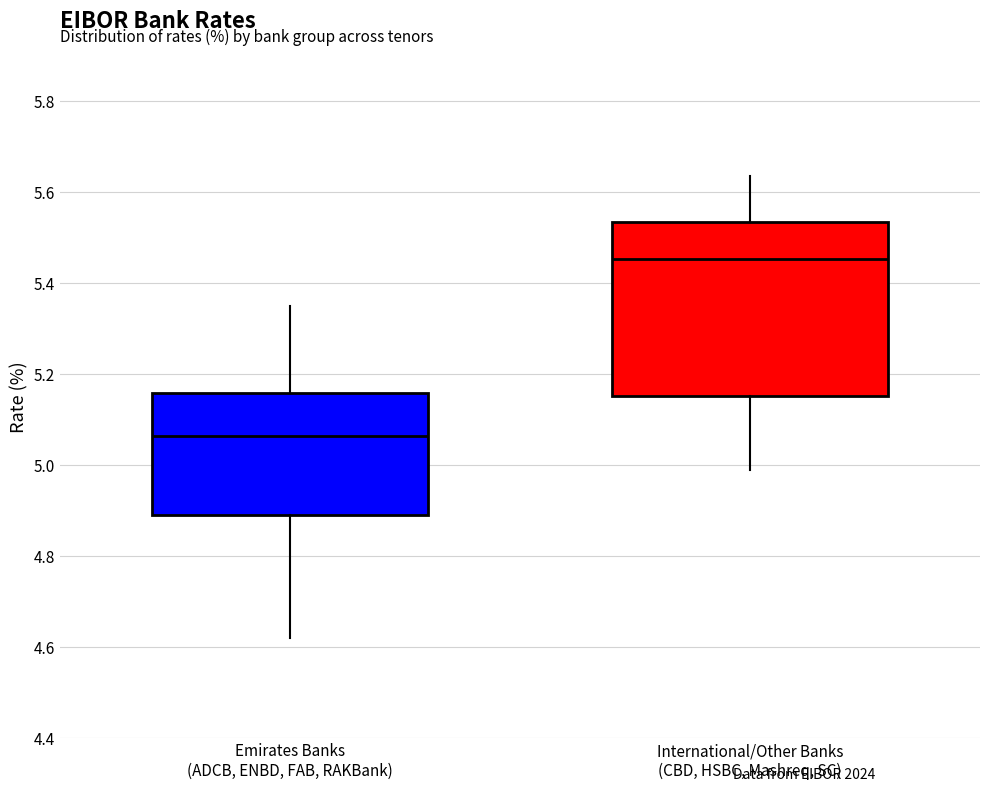

Which box is the tallest, from its lower edge to its upper edge?

International/Other Banks (CBD, HSBC, Mashreq, SC)